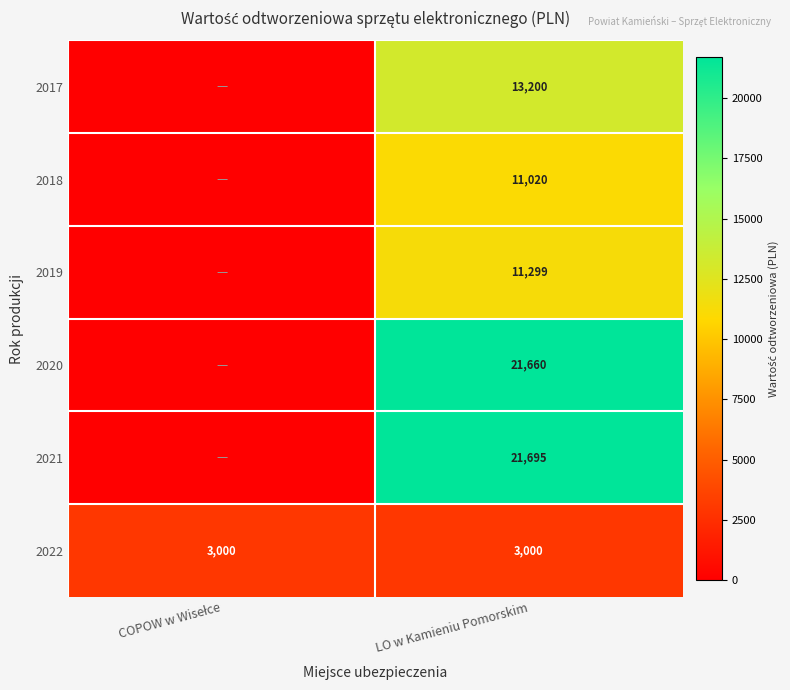

Rank the series at LO w Kamieniu Pomorskim from highest to lowest value.

2021, 2020, 2017, 2019, 2018, 2022